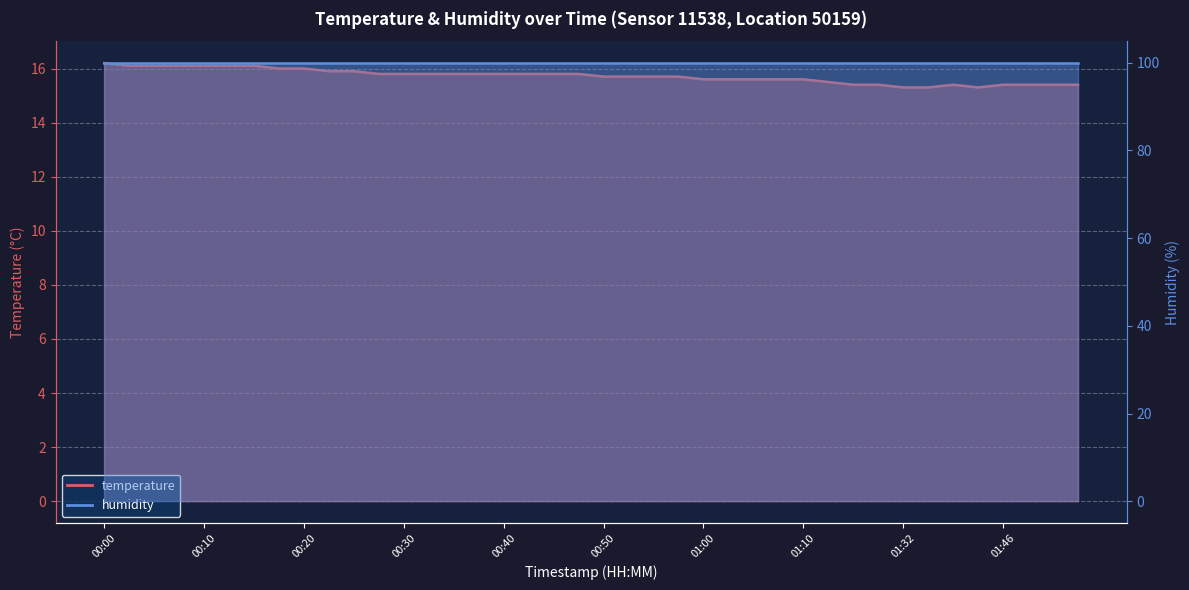

At which category does the chart reach its peak across all series?

00:00